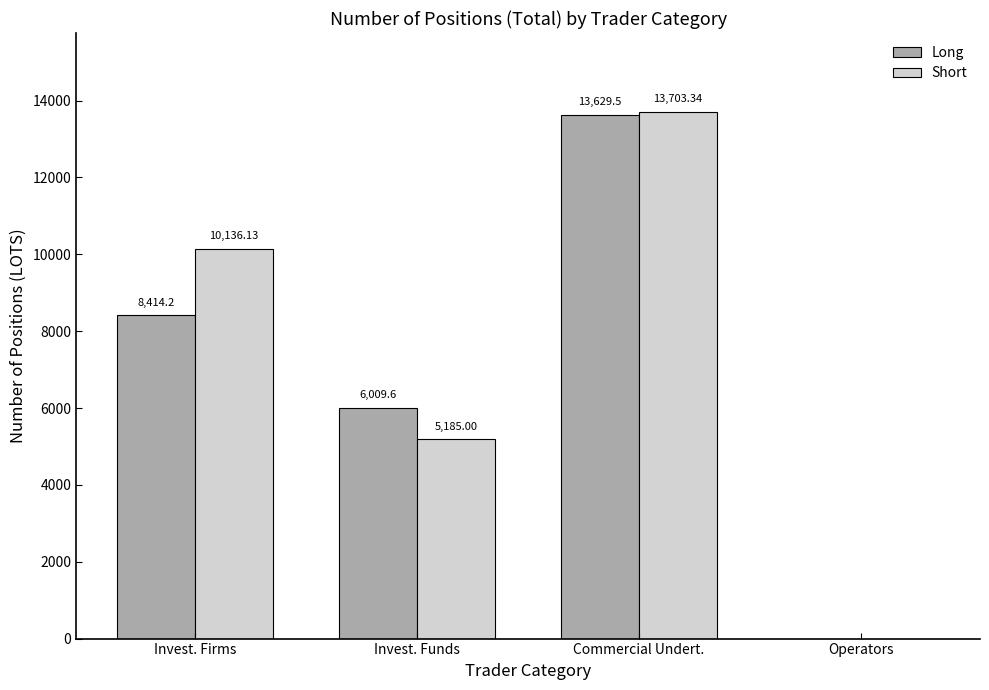

What is the approximate value of Short at Invest. Firms?

10136.1